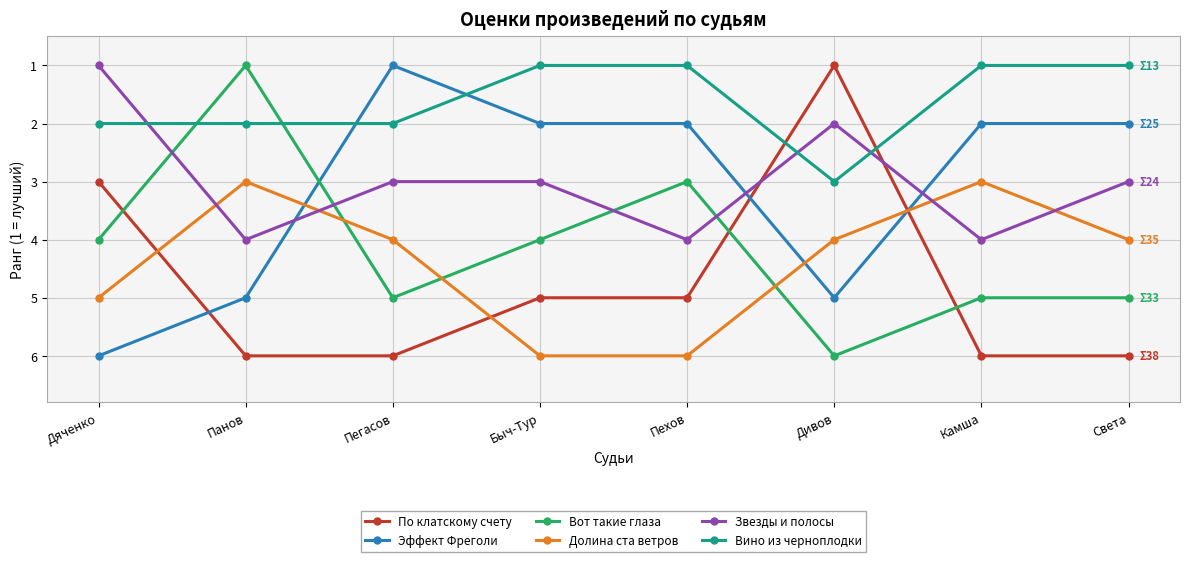

What is the value of the Эффект Фреголи point at the 1st from the left?

6